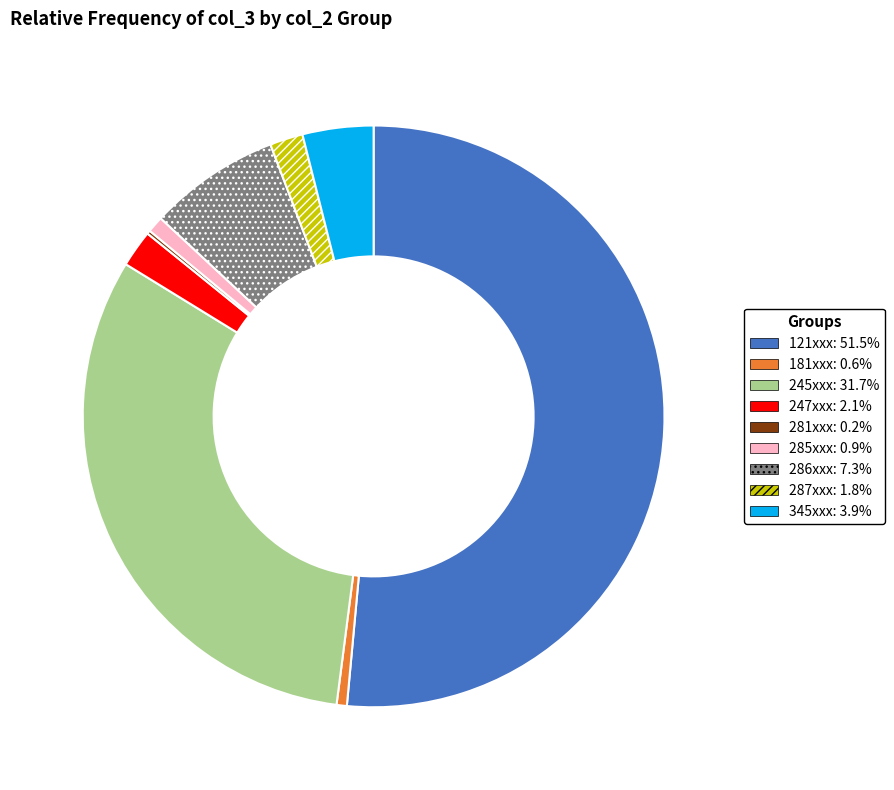

Is there any slice that represents more than half of the pie?

Yes